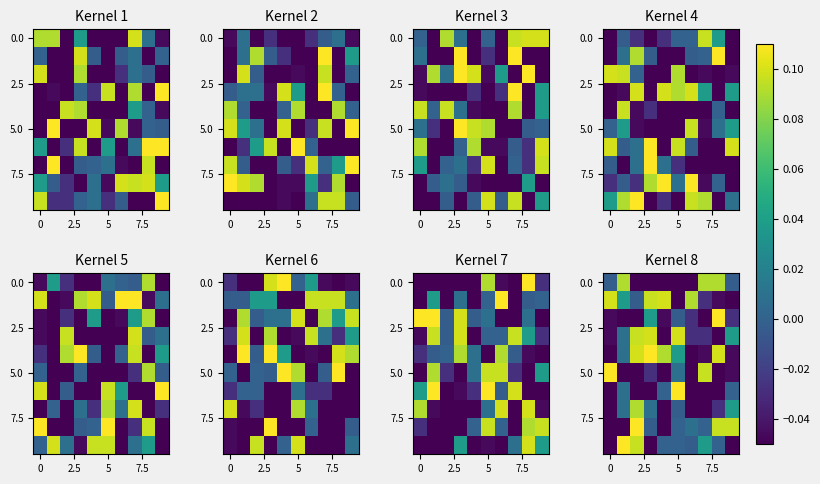

Which label corresponds to the largest value in the chart?

8